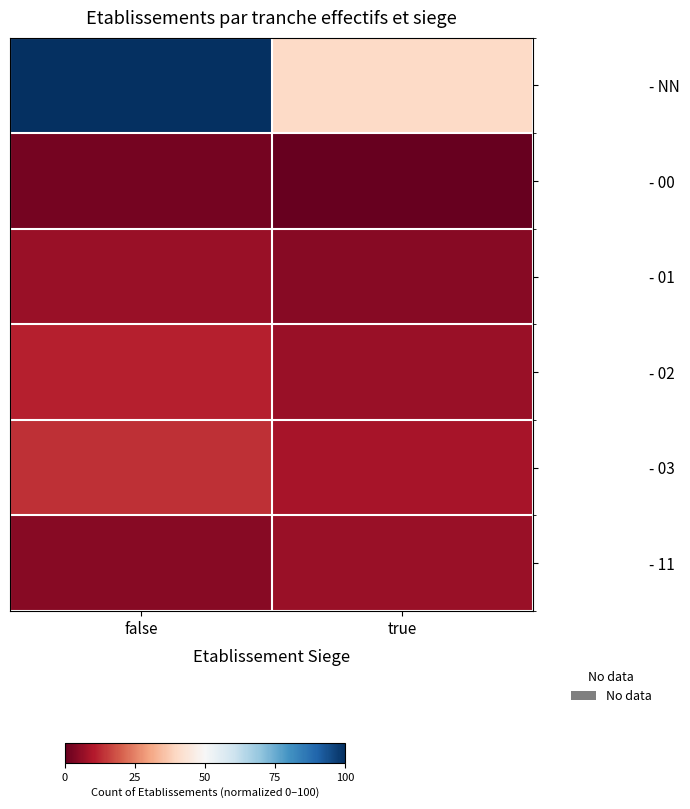

Count the number of data series in this chart.

6